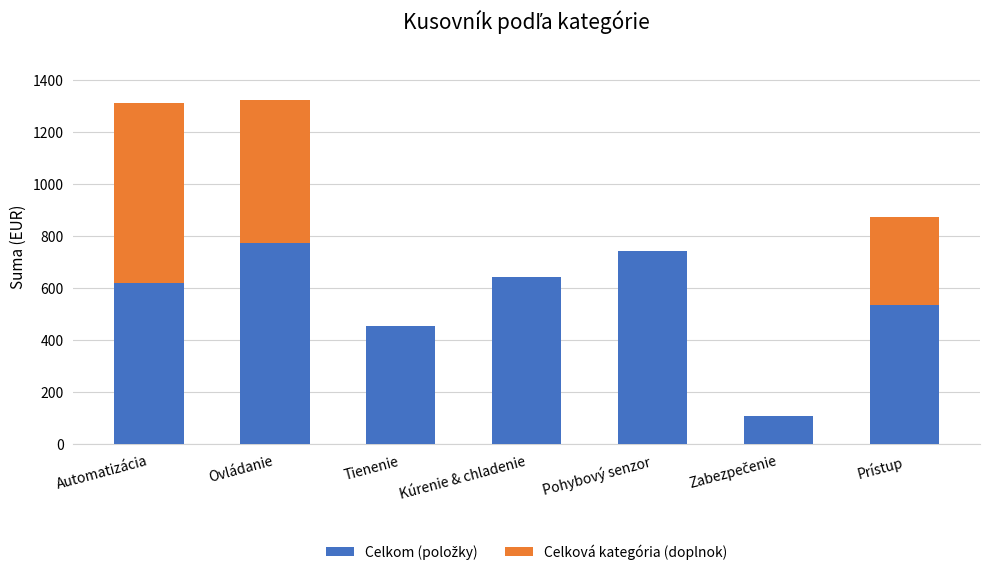

What is the total value across all series at Automatizácia?

1313.7